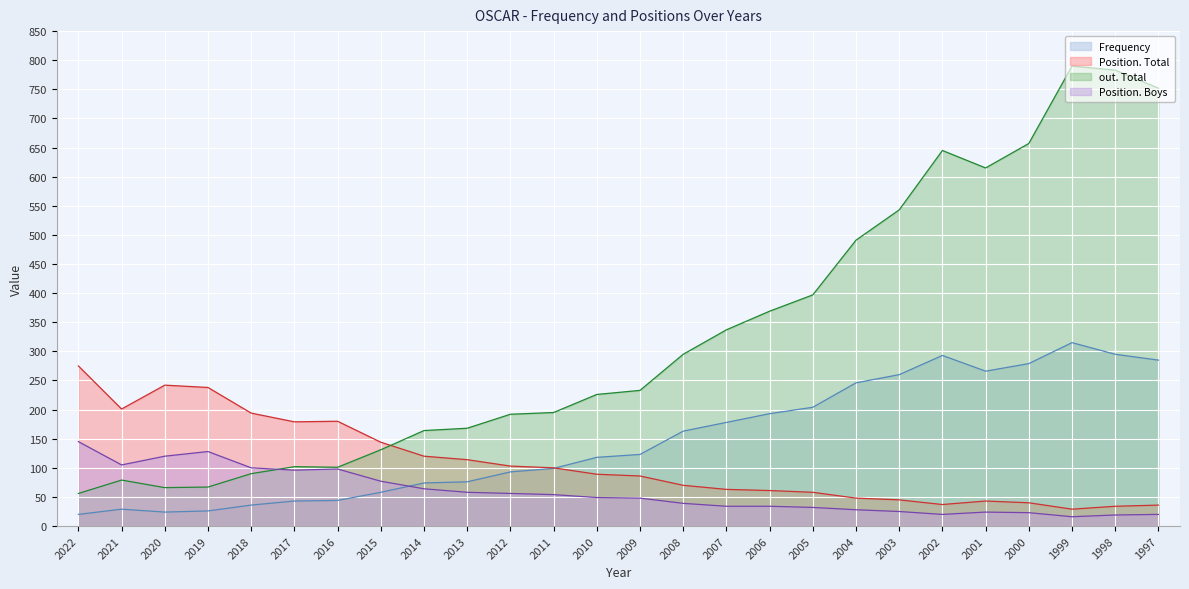

Where is out. Total nearest to the value 423?

2005